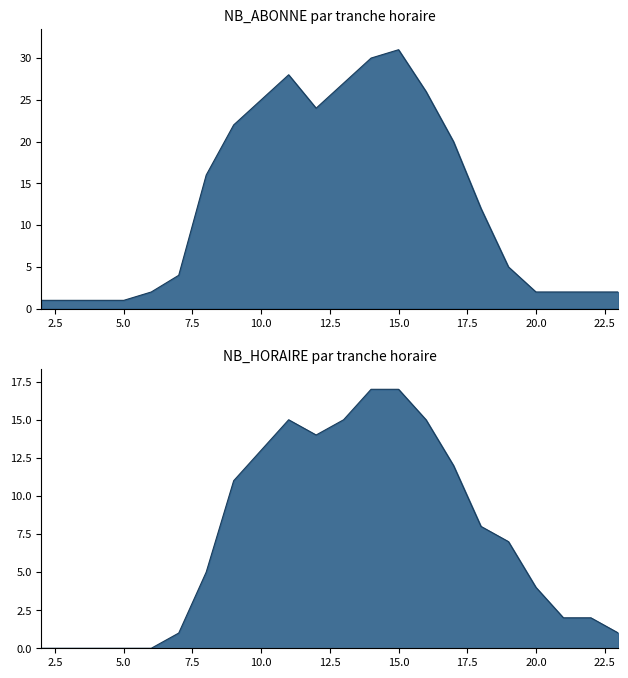

True or false: NB_HORAIRE has more than 1 interior local peaks.

False